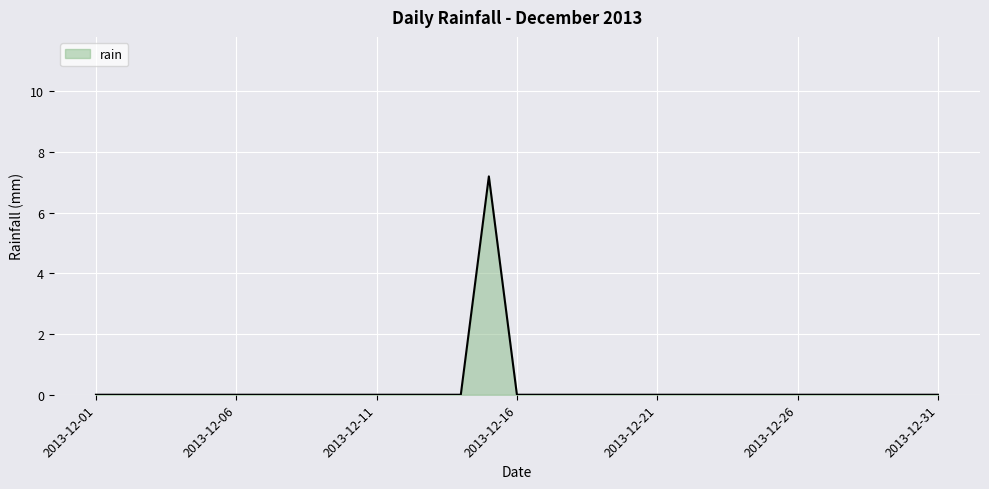

What is the greatest value displayed?

7.2